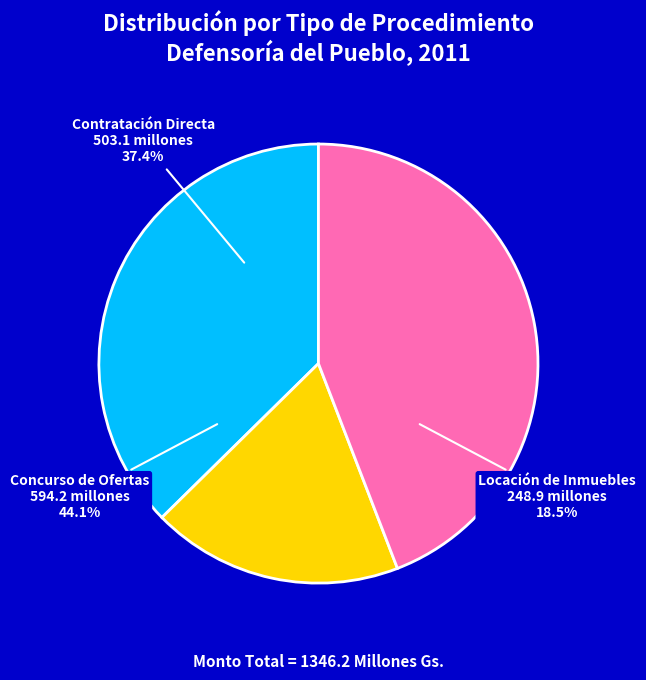

The 10 slice represents 1% of the pie. True or false?

False